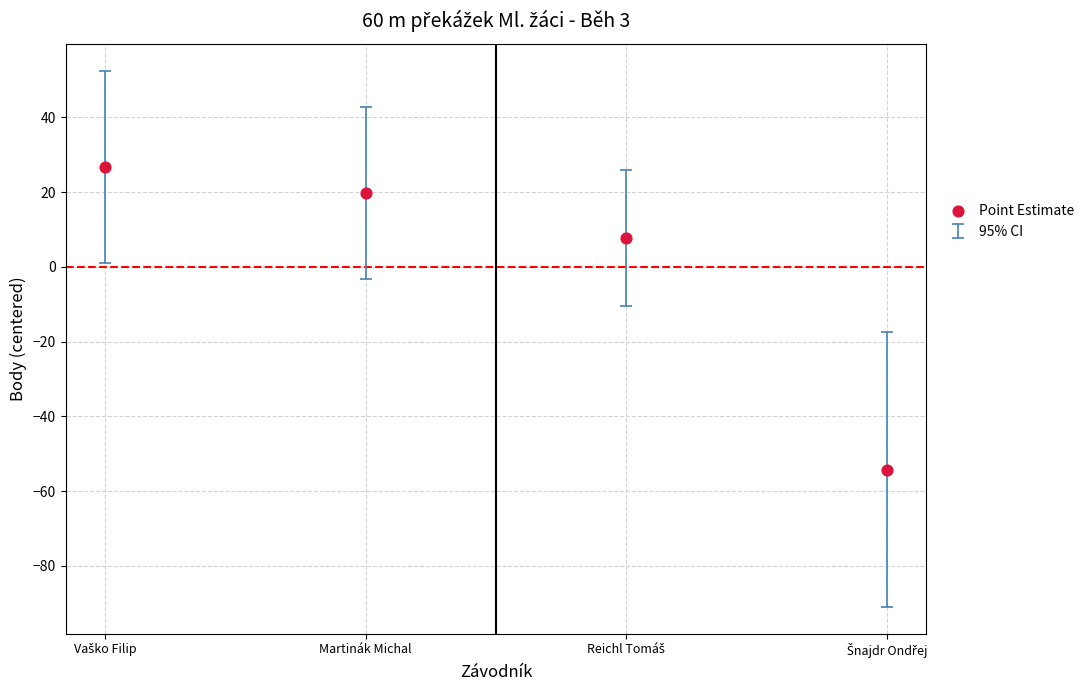

What is the range of Y values (max minus min)?

81.0